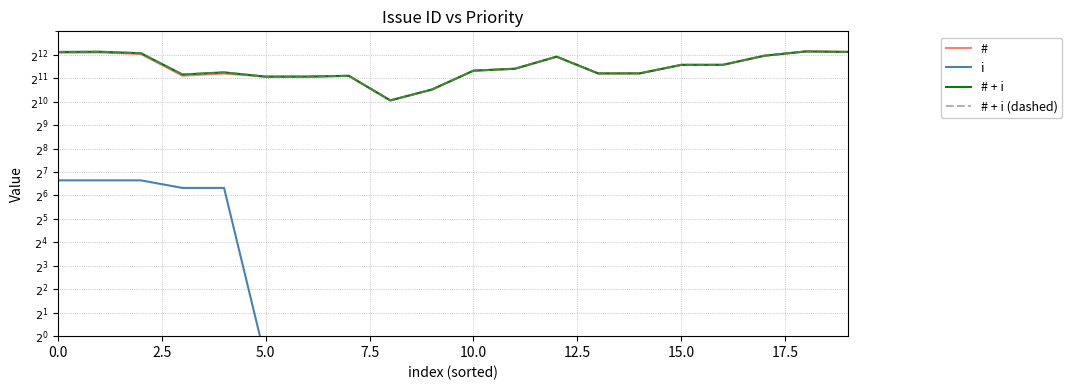

How many lines are shown in the chart?

4